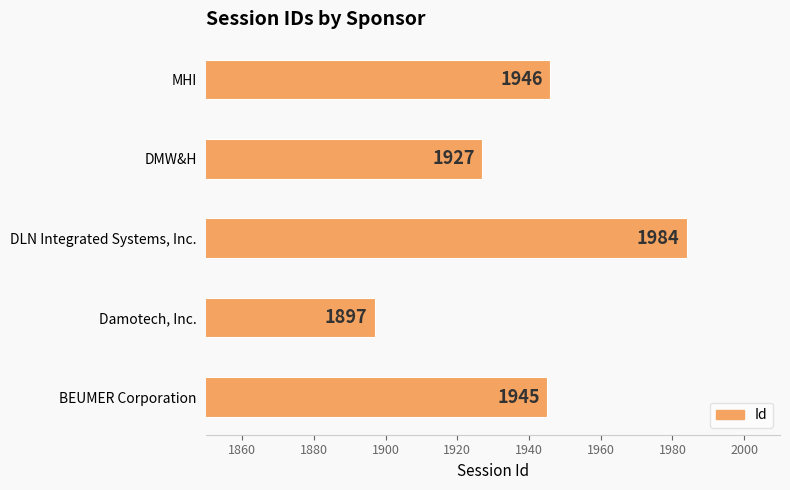

At which label is the value closest to 1940?

BEUMER Corporation